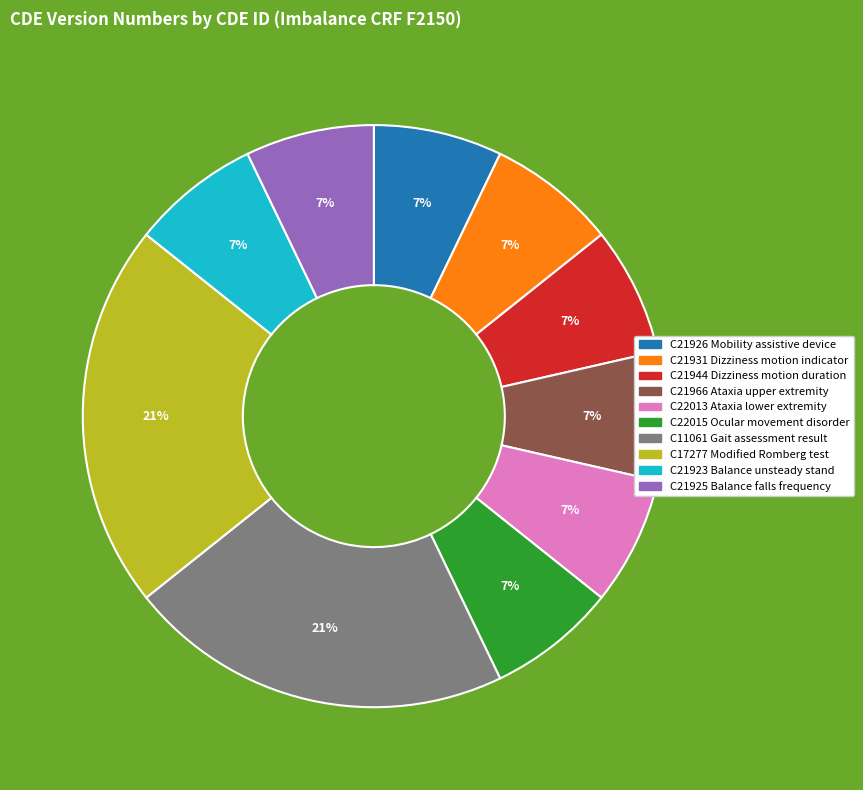

To the nearest percent, what percentage of the pie is C21926 Mobility assistive device?

7%